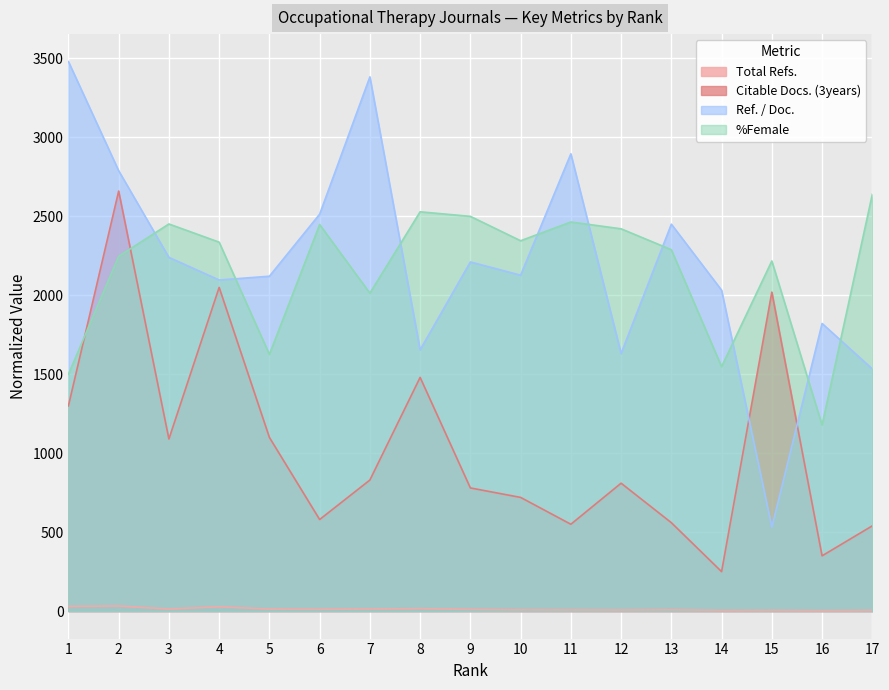

Reading left to right, transcribe all the data shown in this chart.

Total Refs.: 1=29.6	2=32.4	3=12.6	4=27.5	5=12.5	6=11.3	7=13.1	8=15.5	9=10.8	10=7.7	11=7.2	12=6.3	13=8.3	14=3.8	15=4.6	16=3.0	17=4.4
Citable Docs. (3years): 1=1300.0	2=2660.0	3=1090.0	4=2050.0	5=1100.0	6=580.0	7=830.0	8=1480.0	9=780.0	10=720.0	11=550.0	12=810.0	13=560.0	14=250.0	15=2020.0	16=350.0	17=540.0
Ref. / Doc.: 1=3480.0	2=2788.8	3=2240.0	4=2096.8	5=2120.8	6=2513.6	7=3383.2	8=1654.4	9=2211.2	10=2127.2	11=2896.0	12=1631.2	13=2450.4	14=2032.0	15=531.2	16=1821.6	17=1533.6
%Female: 1=1500.0	2=2247.0	3=2451.6	4=2336.4	5=1626.0	6=2448.3	7=2013.6	8=2528.7	9=2499.9	10=2345.4	11=2464.2	12=2421.0	13=2288.7	14=1548.3	15=2217.3	16=1178.7	17=2640.0